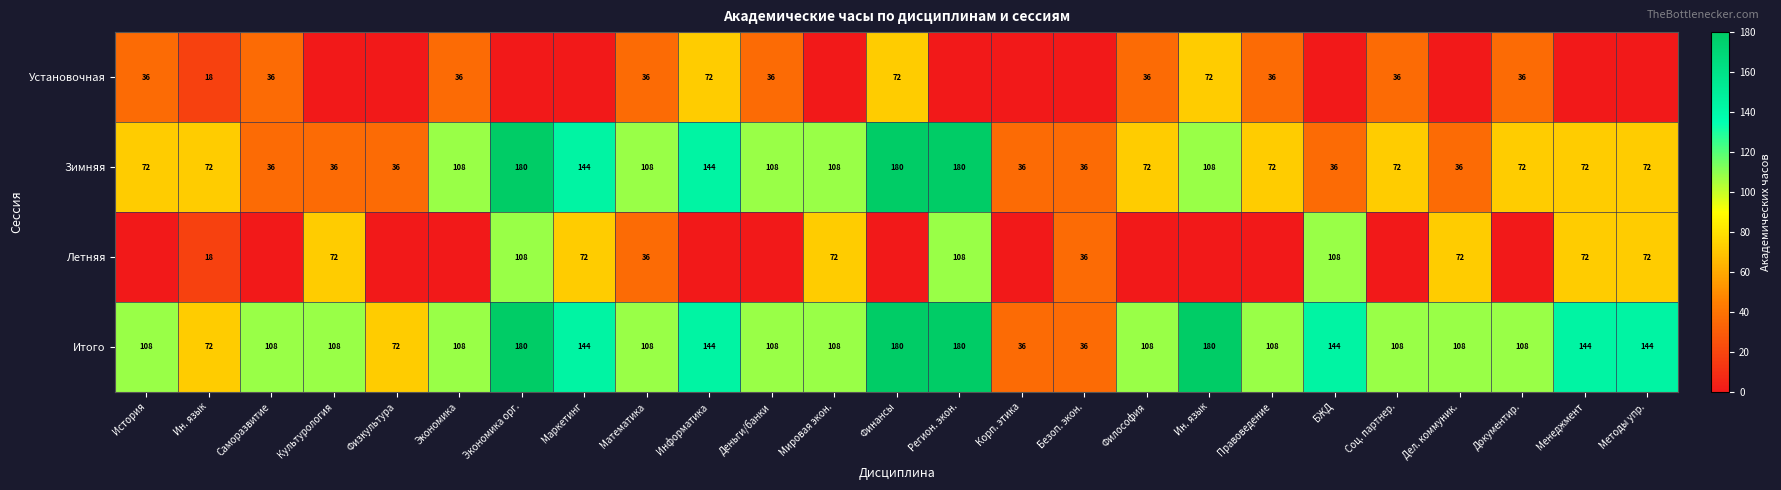

Which category has the highest value in the Летняя series?

Экономика орг.